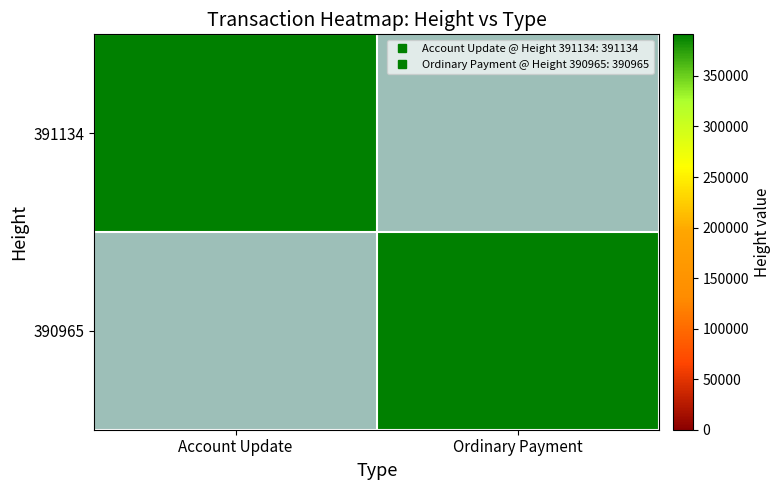

What is the total value across all series at Ordinary Payment?

390965